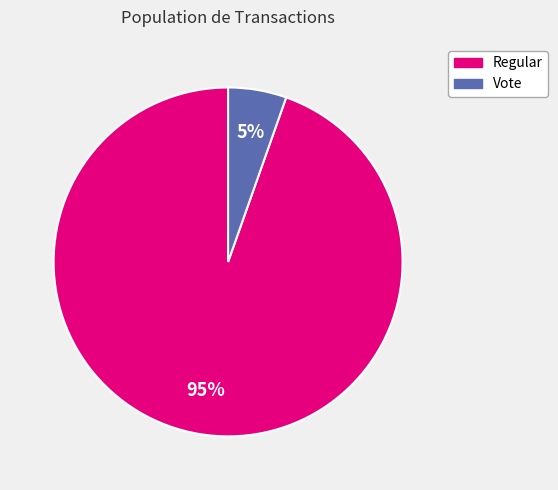

What percentage is the Vote slice, to the nearest percent?

5%